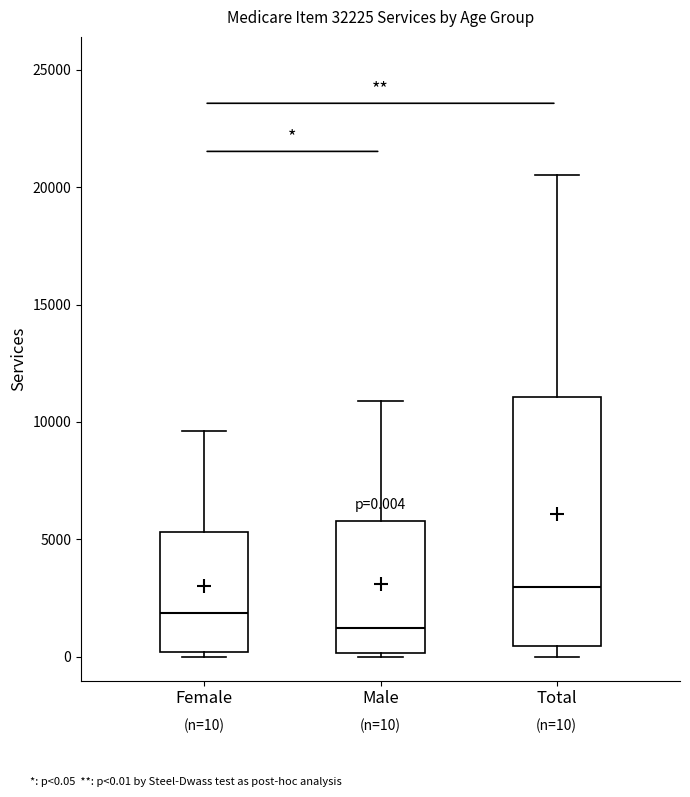

Which box has the highest median line?

Total